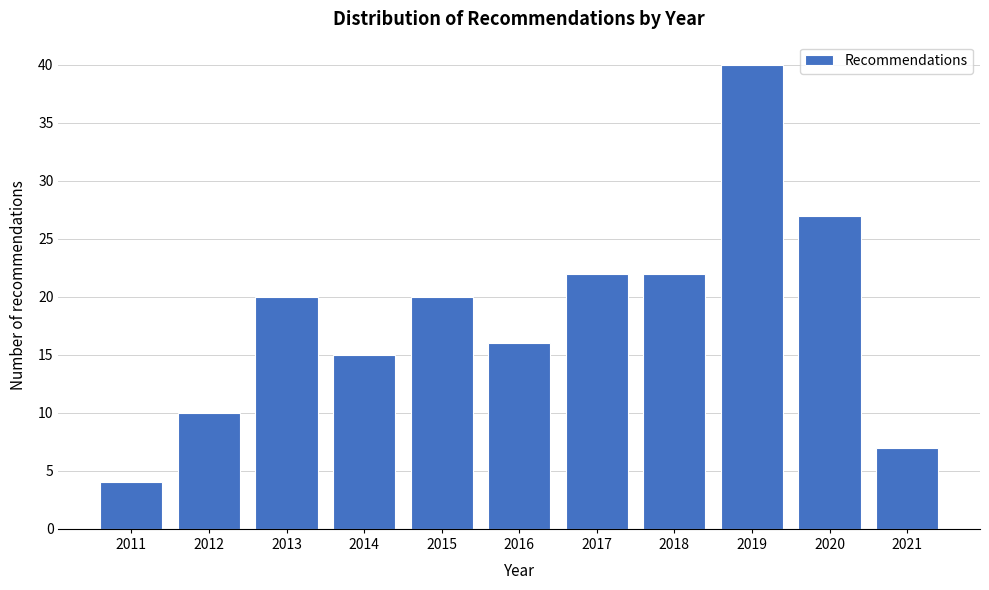

Reading left to right, what are all the values shown in this chart?

4	10	20	15	20	16	22	22	40	27	7